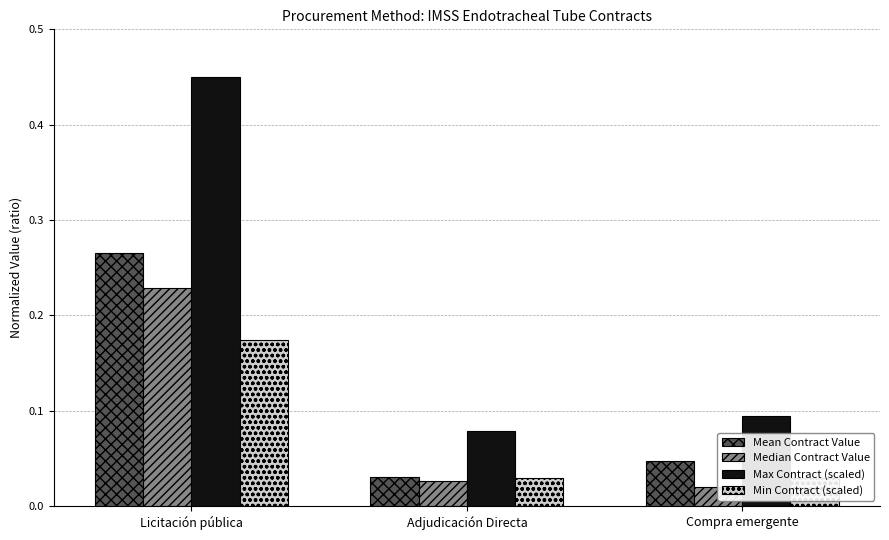

Which series has the widest spread of values?

Max Contract (scaled)